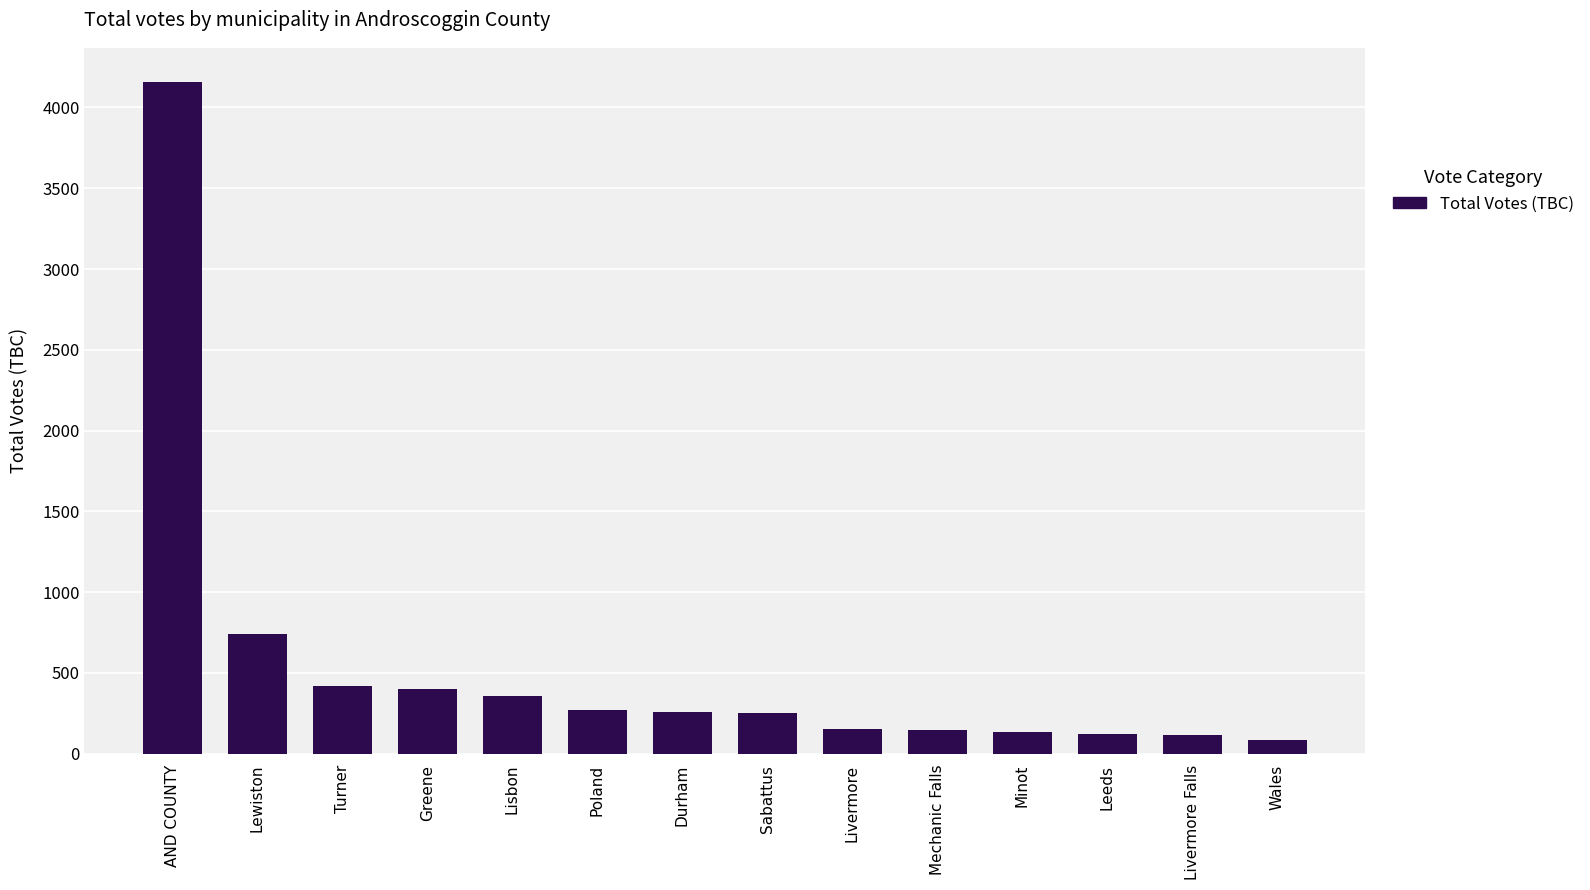

How many series are shown in this chart?

1